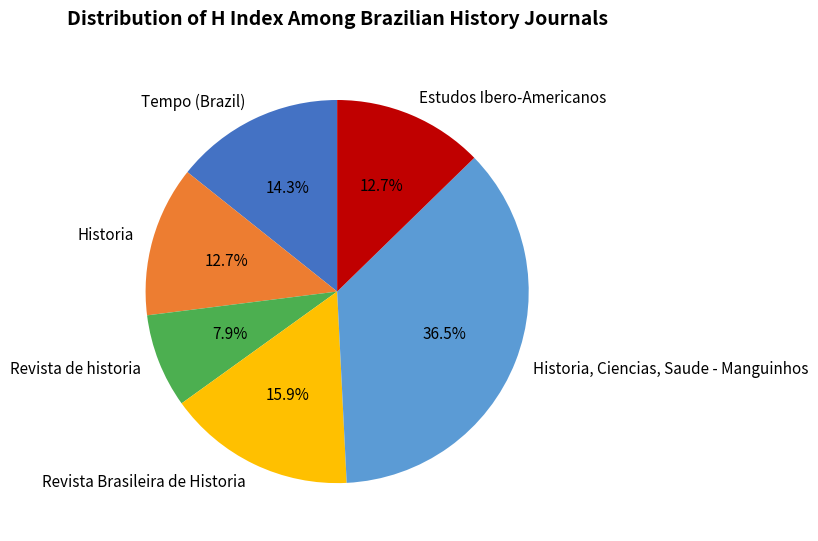

The Revista Brasileira de Historia slice represents 2% of the pie. True or false?

False